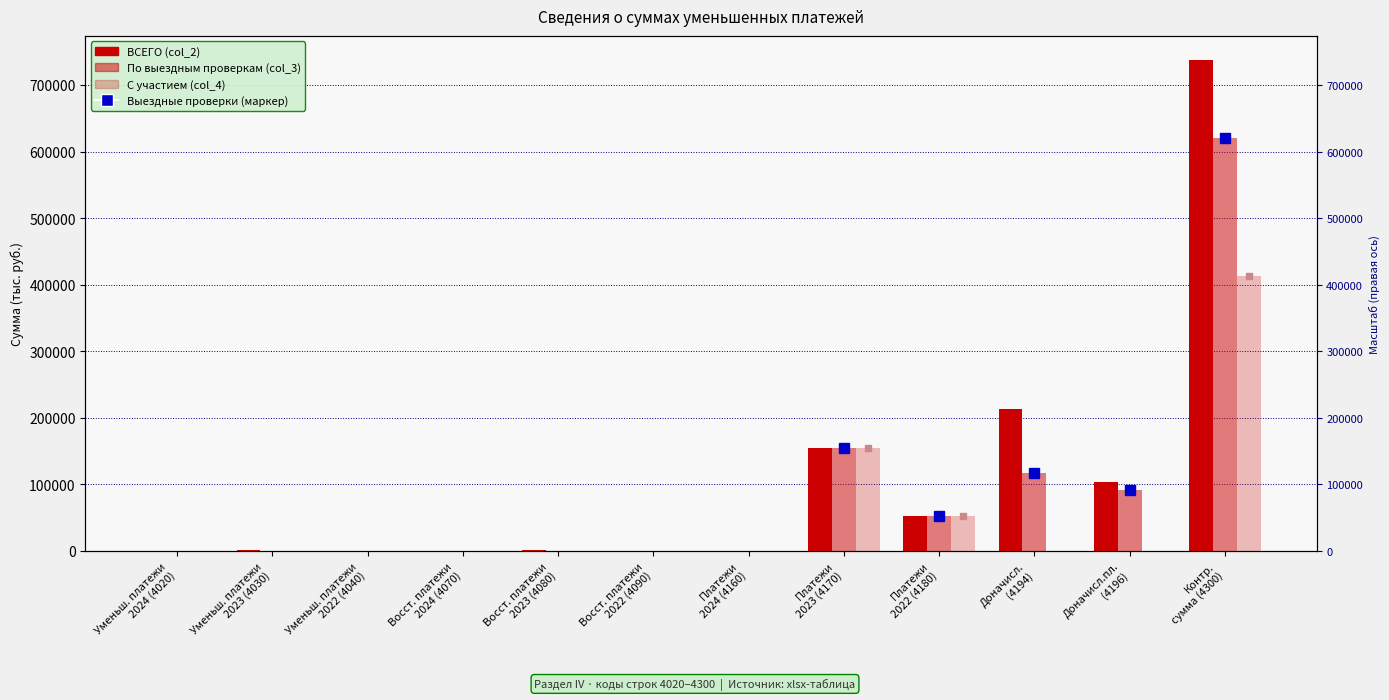

Where is ВСЕГО nearest to the value 368463?

Доначисл.
(4194)